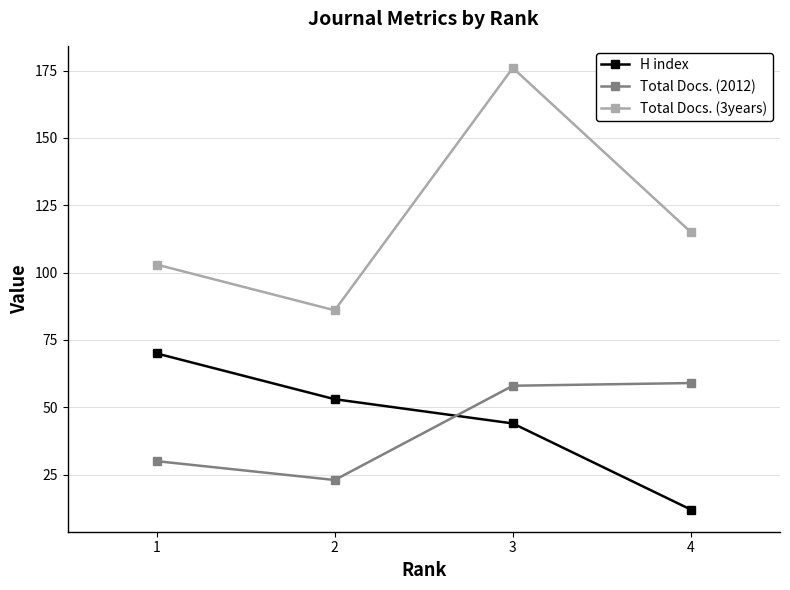

At which category is the sum across all series the highest?

3